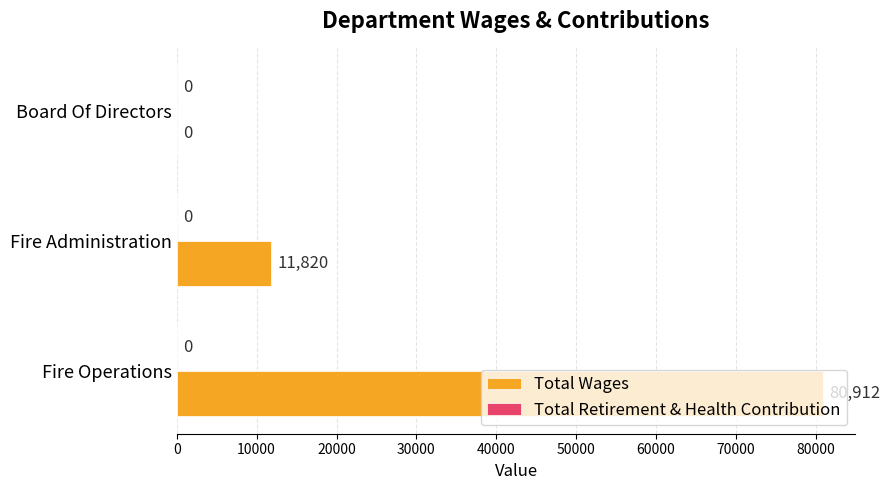

How many values are above zero?

2